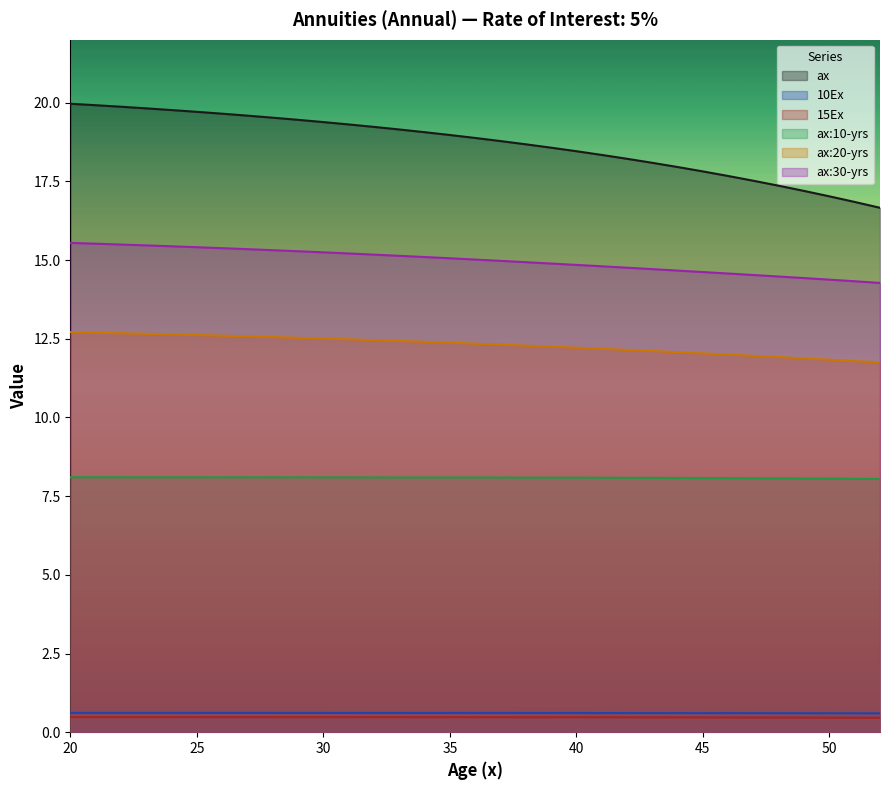

What is the total value across all series at 36?

55.4